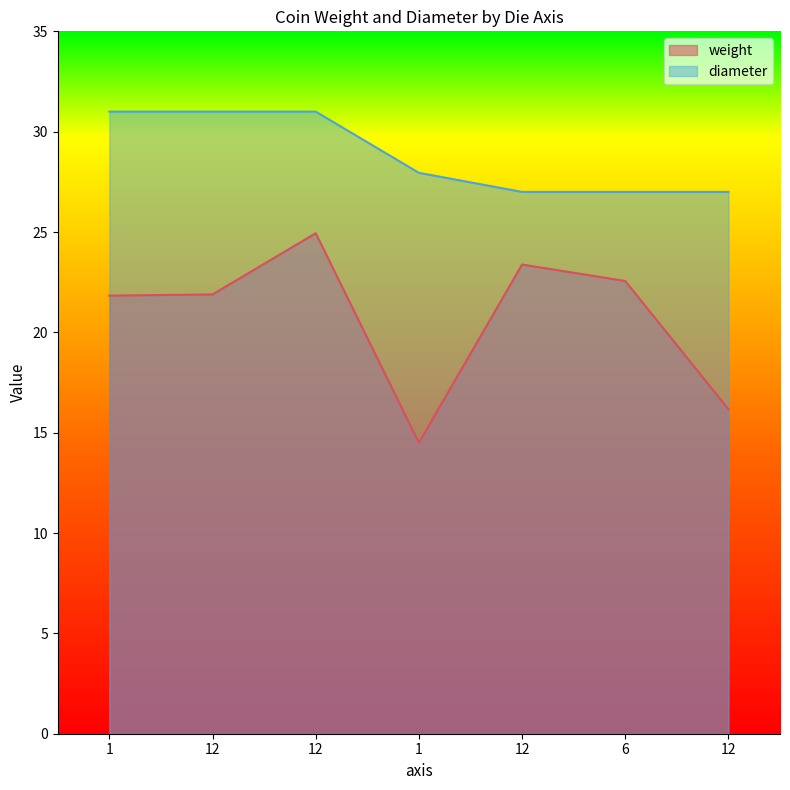

The weight series shows 36.6 at 12. True or false?

False